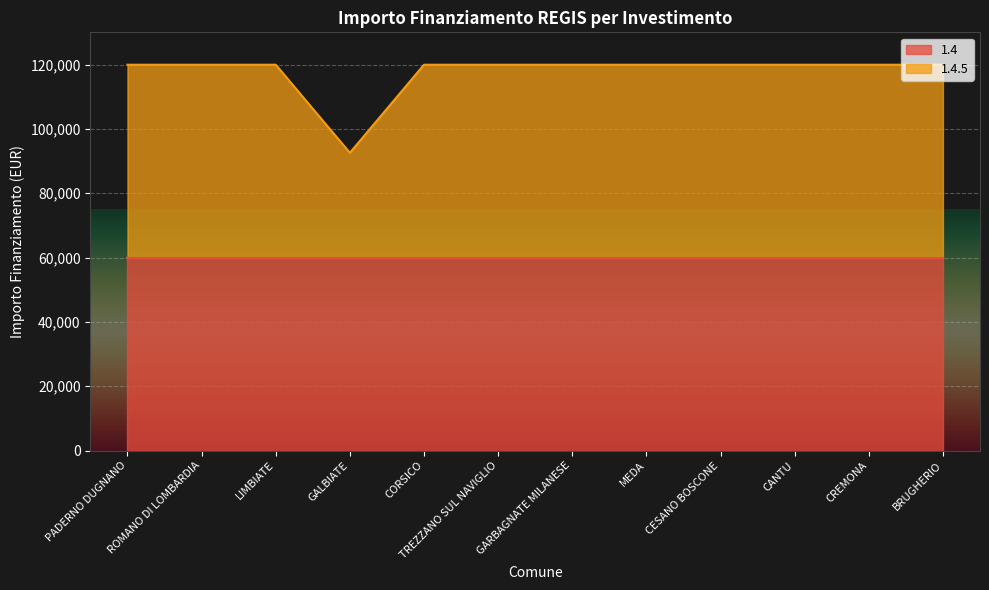

The value at ROMANO DI LOMBARDIA is 119932. True or false?

True